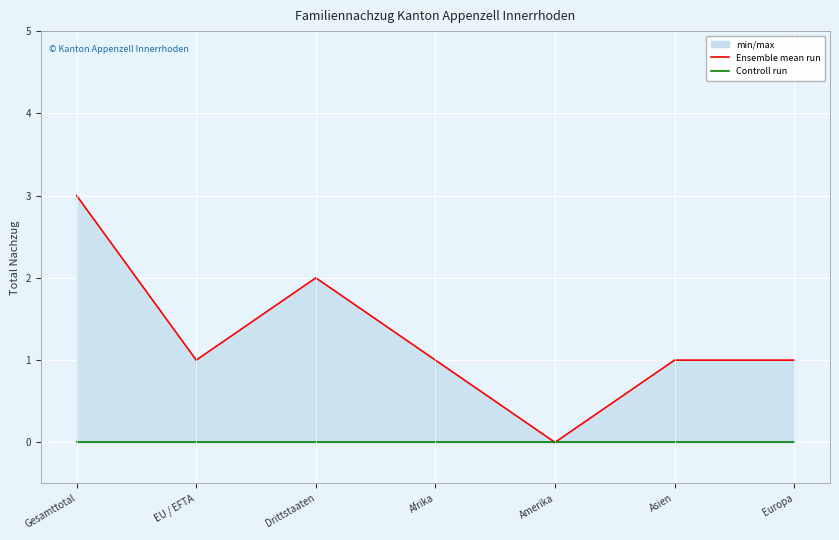

Is it true that Ensemble mean run equals 1 at Asien?

False